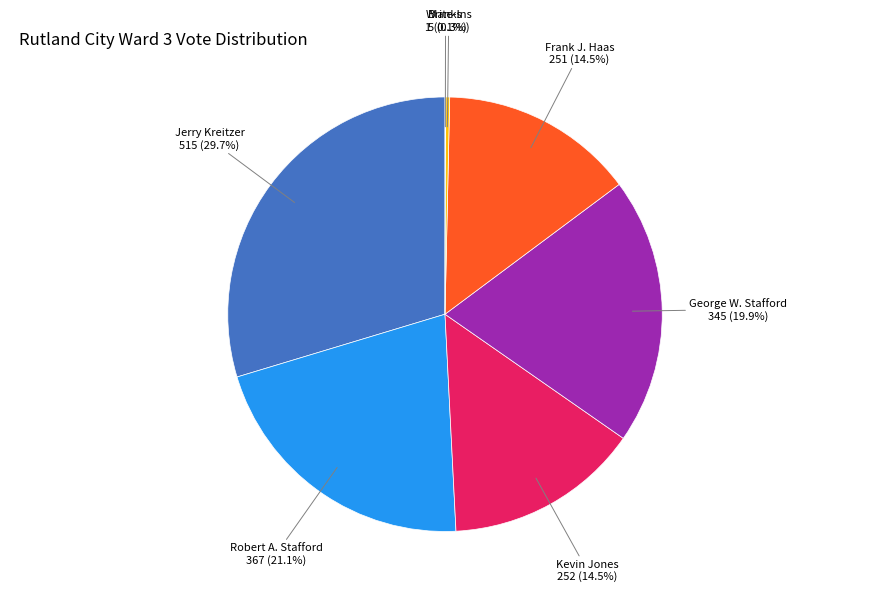

What portion of the pie excludes Kevin Jones?

85.5%